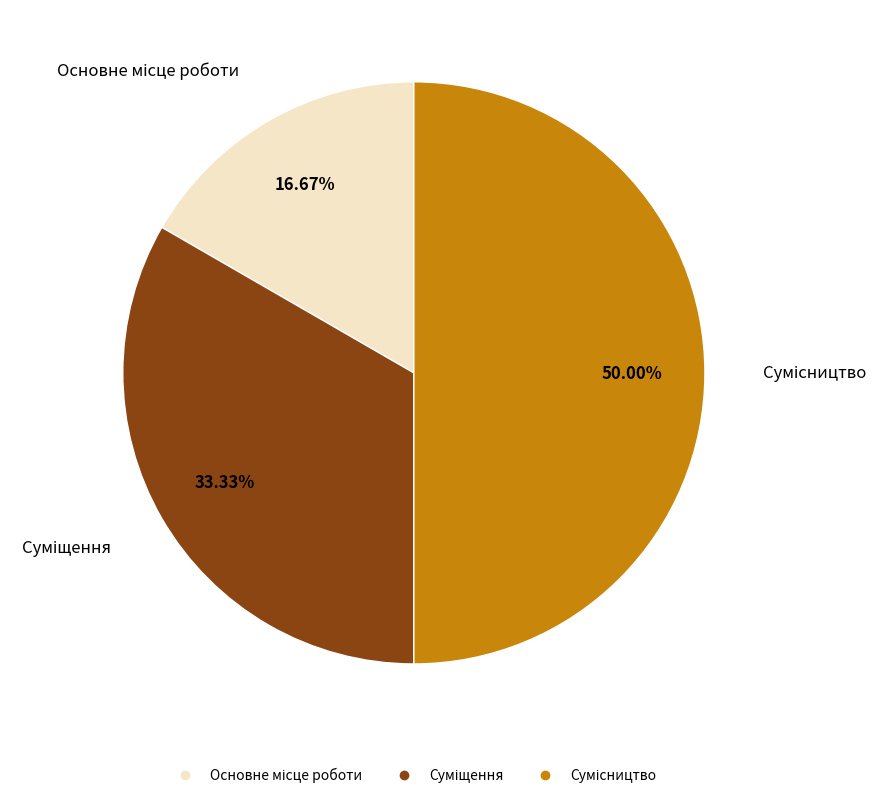

What portion of the pie excludes Суміщення?

66.7%